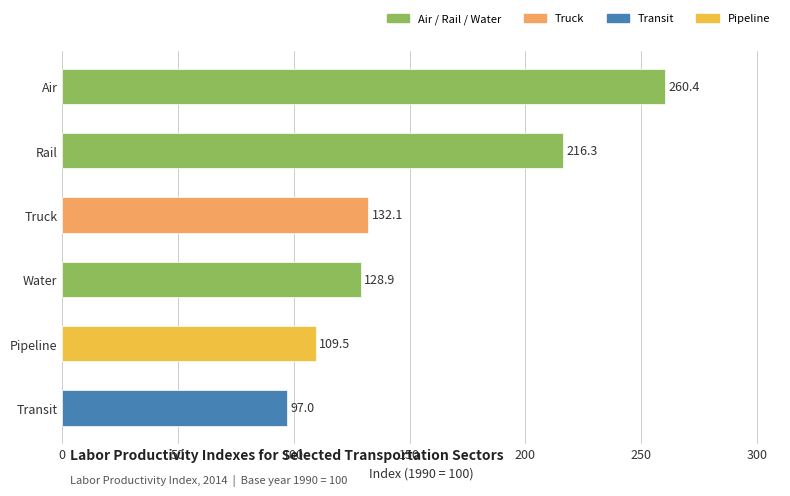

What is the minimum value shown in the chart?

97.0